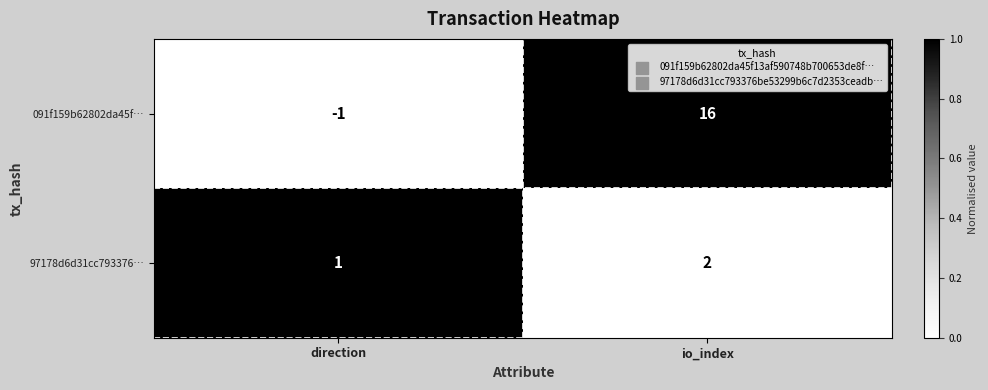

List the series in order of their peak value, lowest first.

97178d6d31cc793376…, 091f159b62802da45f…